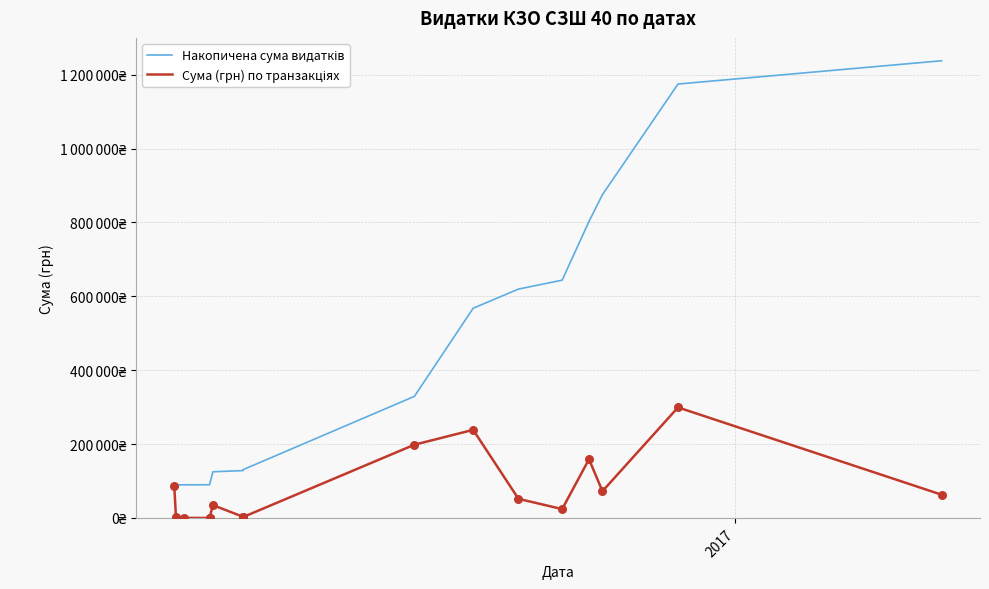

What are all the series names shown in the legend?

Накопичена сума видатків, Сума (грн) по транзакціях